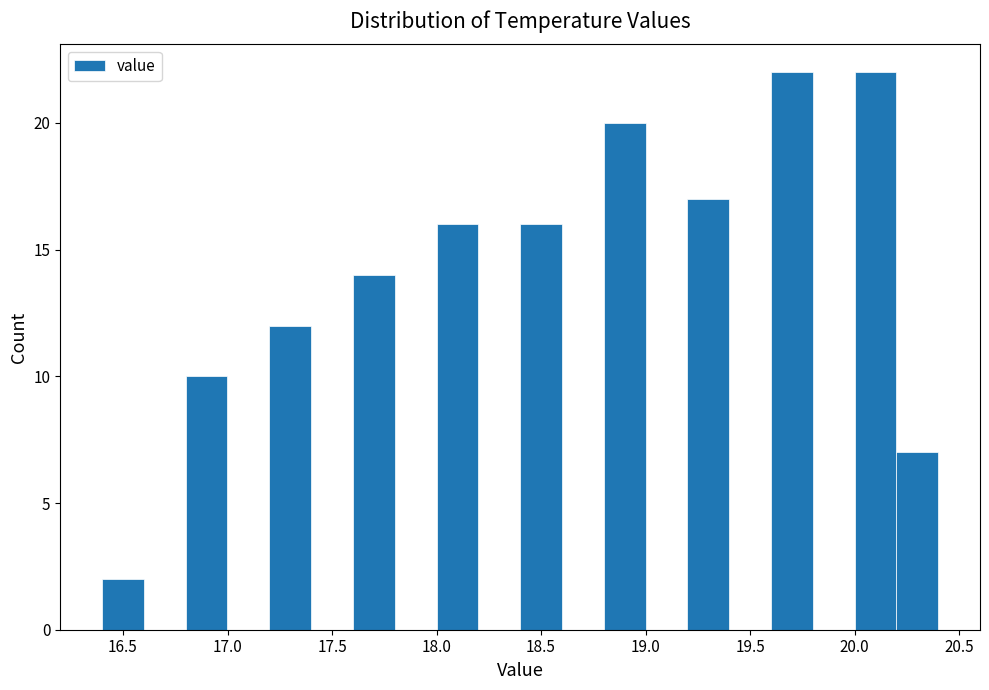

Reading left to right, list every bar in this chart as the range it spans on the x-axis followed by its height. The values are not printed on the chart, so give them approximately, as read against the axis.

16.4 to 16.6: 2
16.6 to 16.8: 0
16.8 to 17.0: 10
17.0 to 17.2: 0
17.2 to 17.4: 12
17.4 to 17.6: 0
17.6 to 17.8: 14
17.8 to 18.0: 0
18.0 to 18.2: 16
18.2 to 18.4: 0
18.4 to 18.6: 16
18.6 to 18.8: 0
18.8 to 19.0: 20
19.0 to 19.2: 0
19.2 to 19.4: 17
19.4 to 19.6: 0
19.6 to 19.8: 22
19.8 to 20.0: 0
20.0 to 20.2: 22
20.2 to 20.4: 7